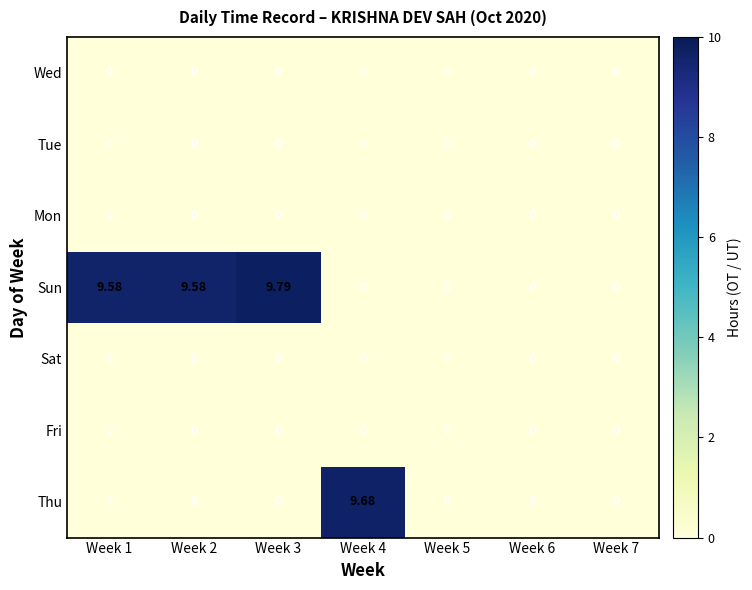

Which series has the largest total across all categories?

Sun